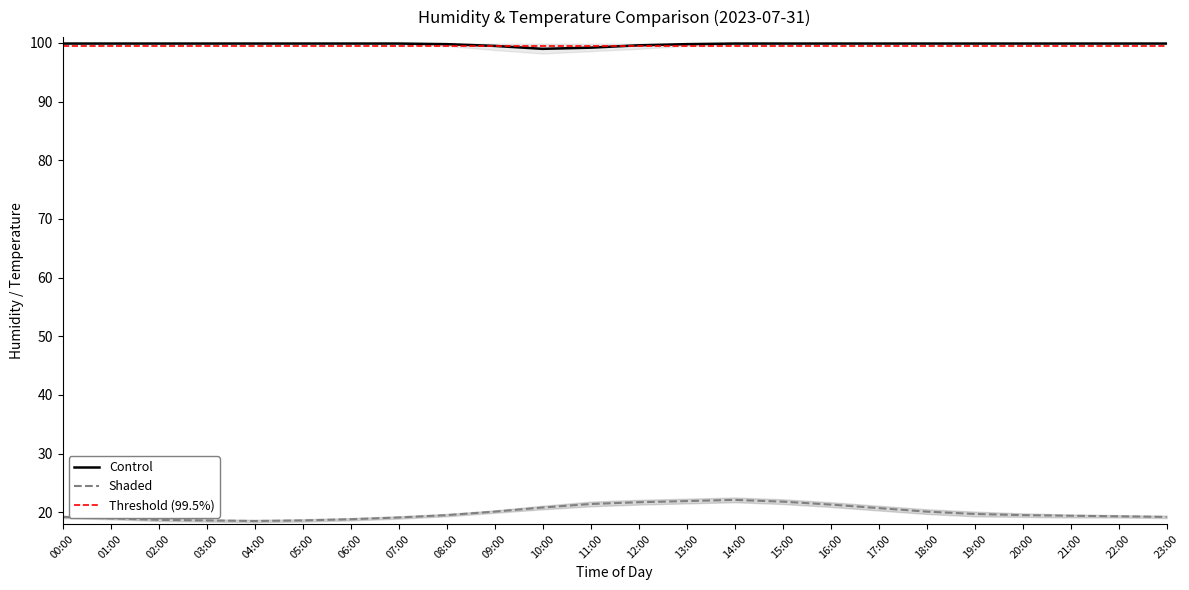

How many values in the temperature_lower series exceed 19?

15